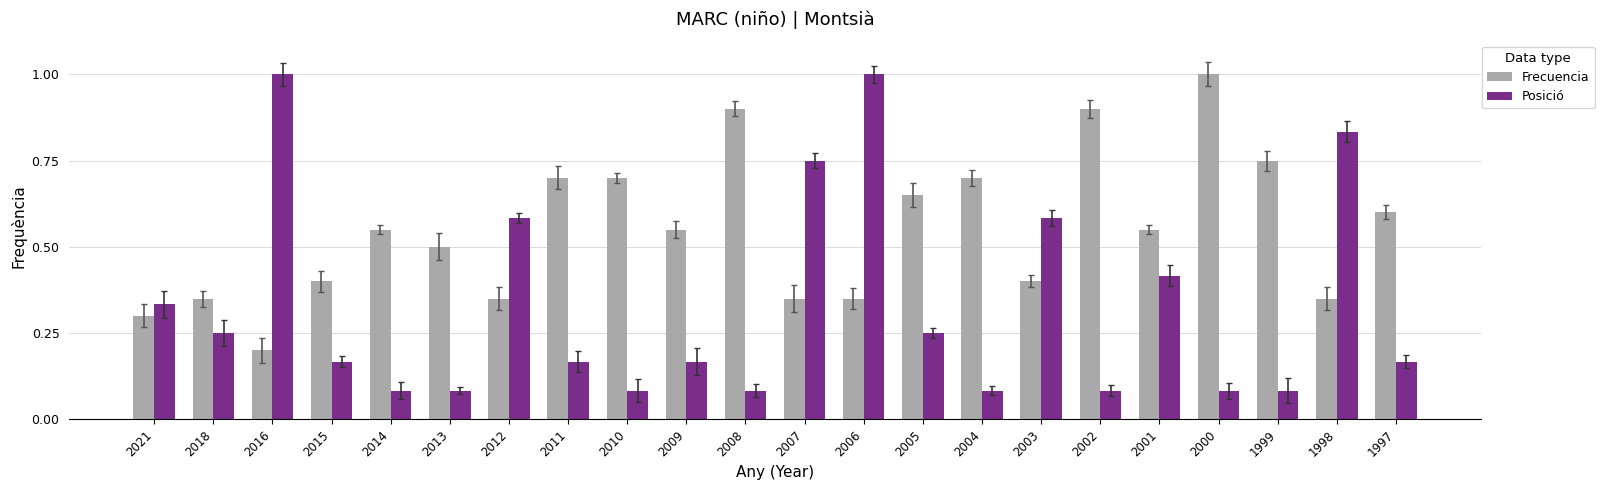

Where is Frecuencia nearest to the value 0?

2016